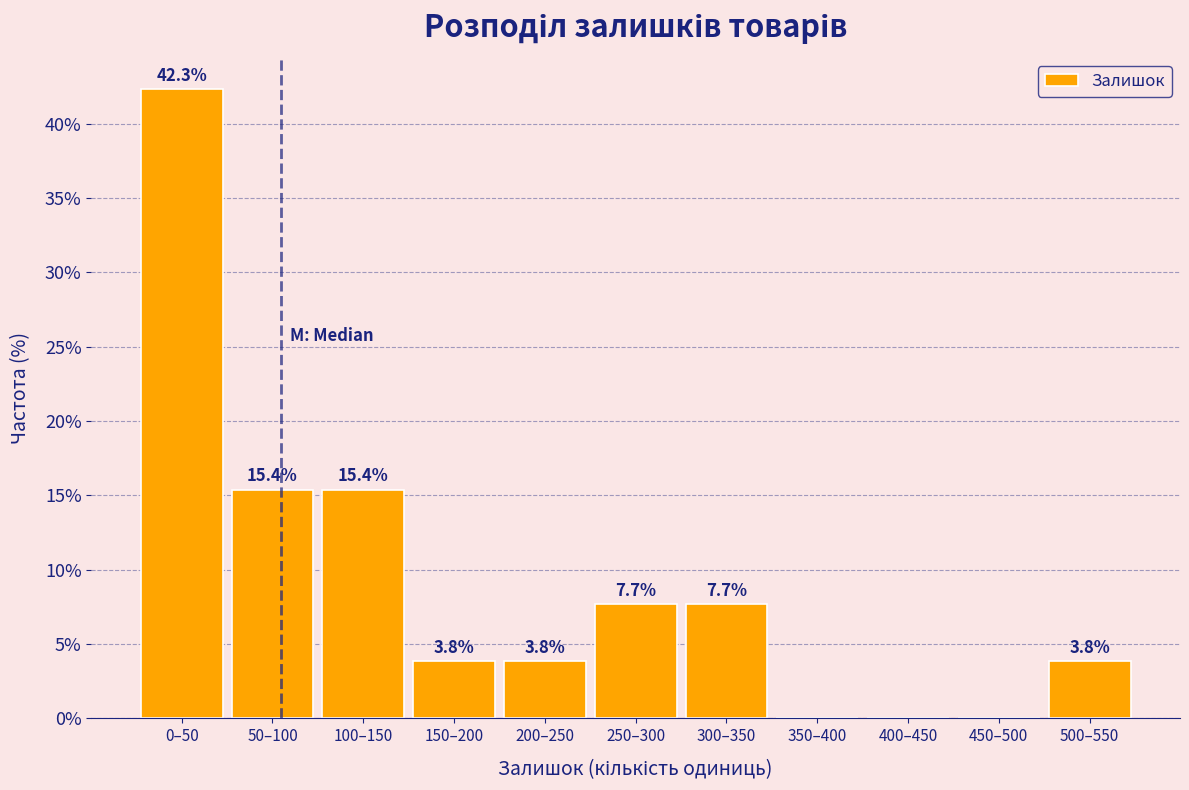

Reading left to right, transcribe all the data shown in this chart.

0–50=42.3	50–100=15.4	100–150=15.4	150–200=3.8	200–250=3.8	250–300=7.7	300–350=7.7	350–400=0.0	400–450=0.0	450–500=0.0	500–550=3.8